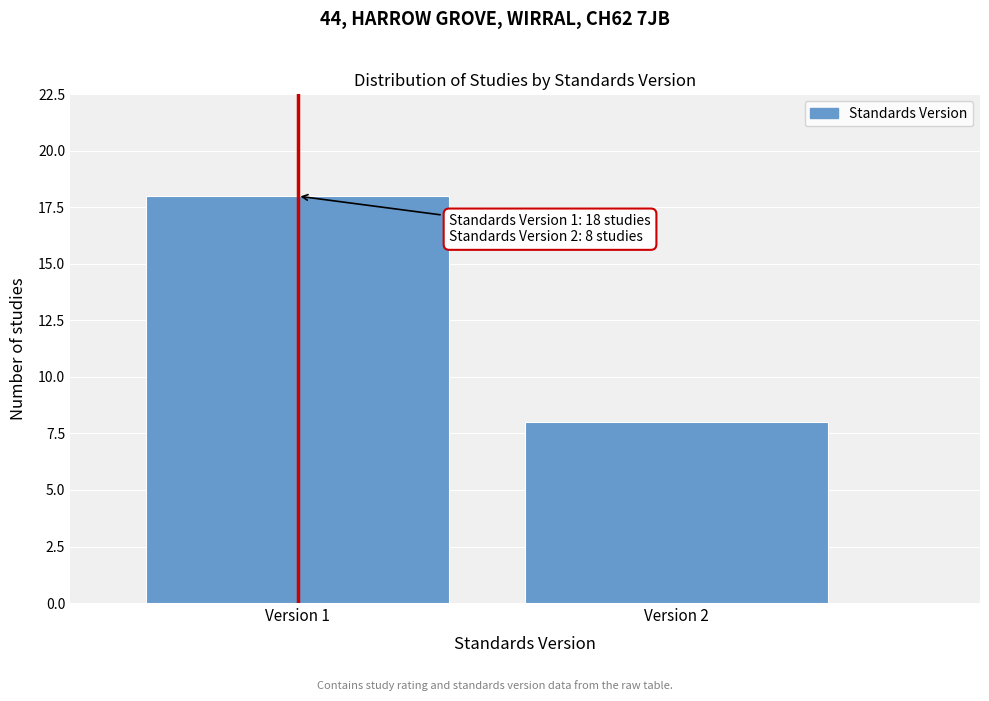

Reading left to right, what are all the values shown in this chart?

18	8